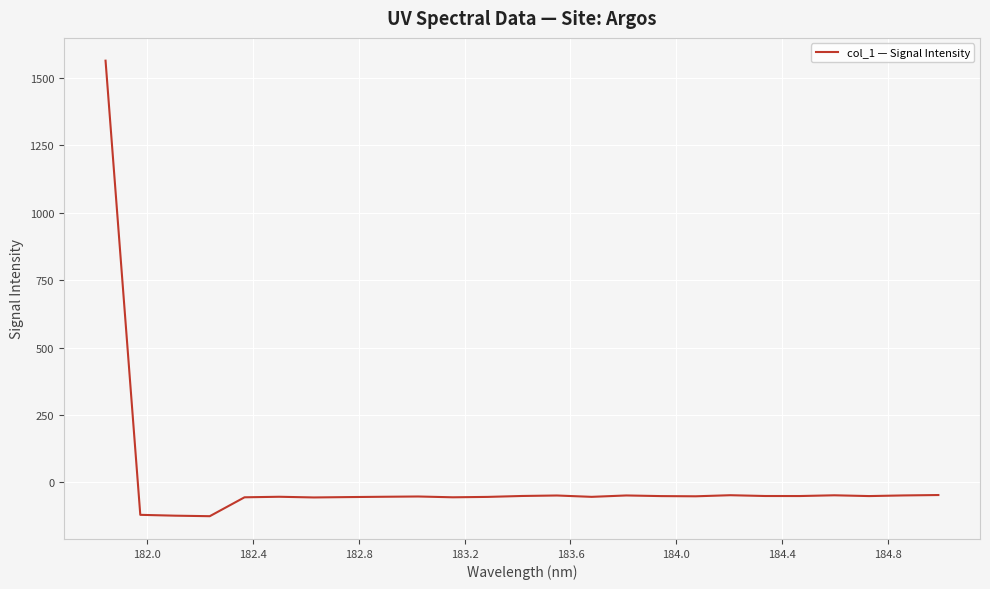

What is the maximum value shown in the chart?

1564.2